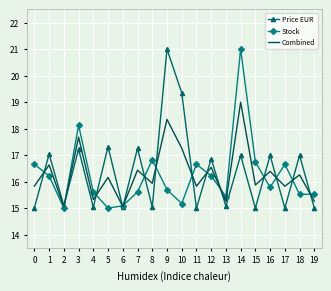

Which series ends up on top after the final intersection of Combined and Stock?

Stock